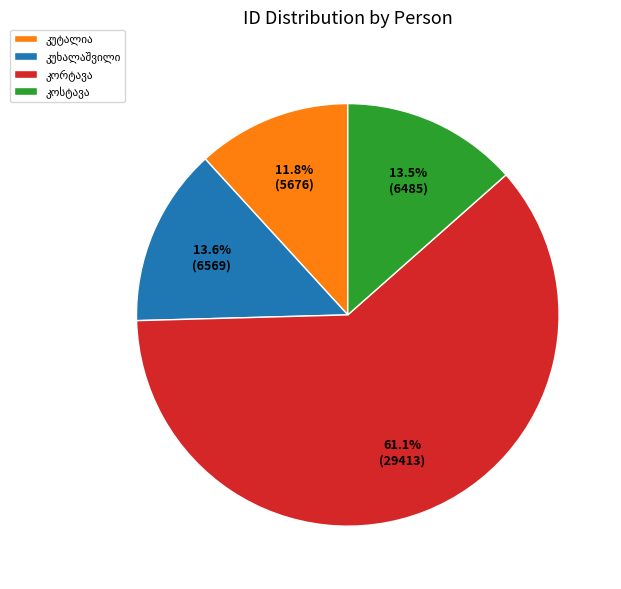

How many slices are in this pie chart?

4